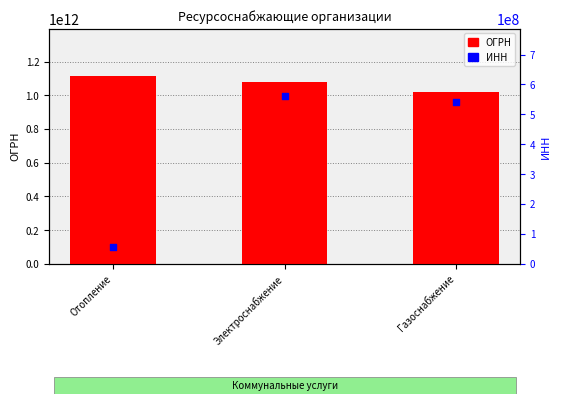

What is the total value across all series at Электроснабжение?

1081124073135